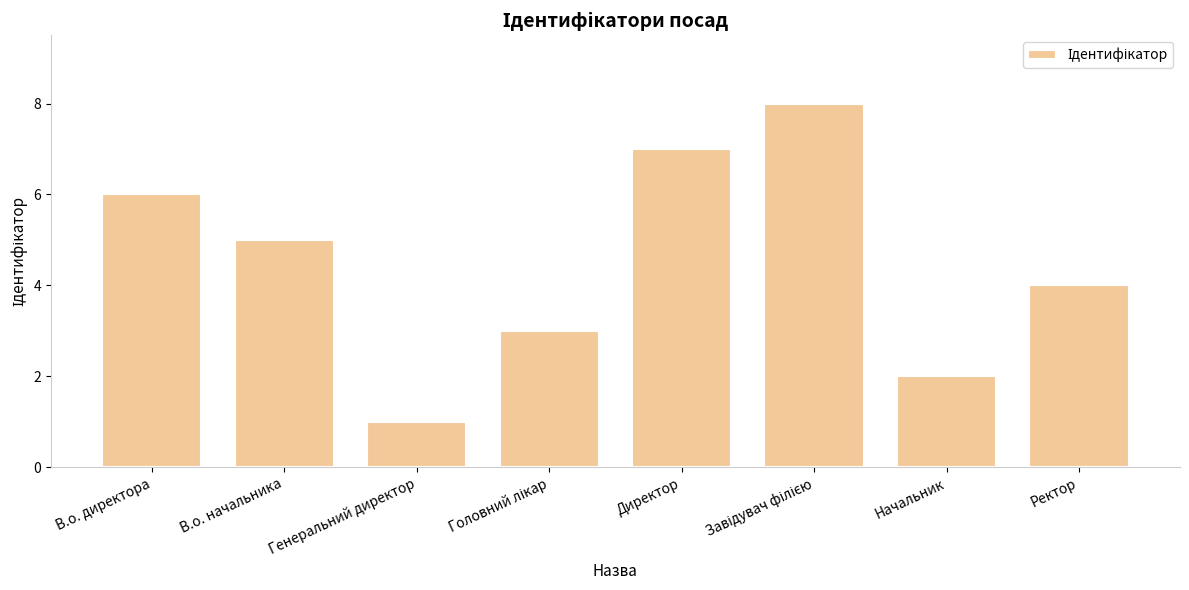

Does the chart contain stacked bars?

No